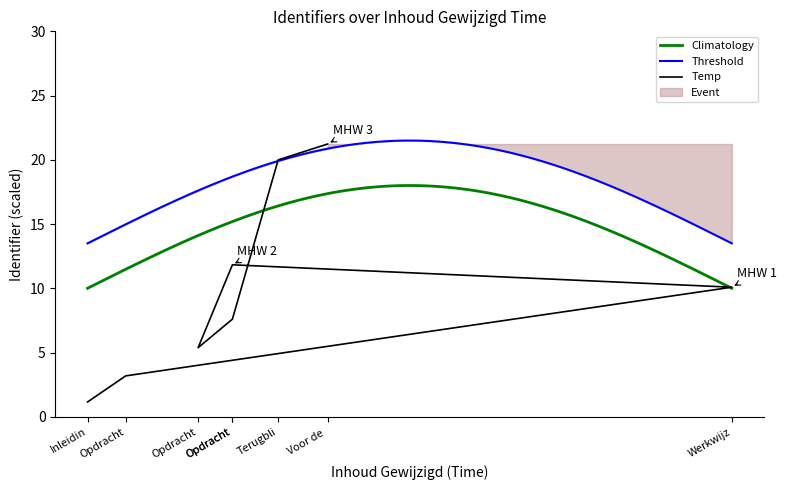

What is the highest value of the Threshold series?

21.5